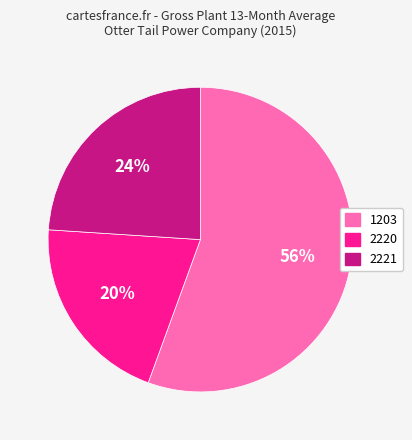

What is the ratio of the value at 2220 to the value at 1203?

0.4